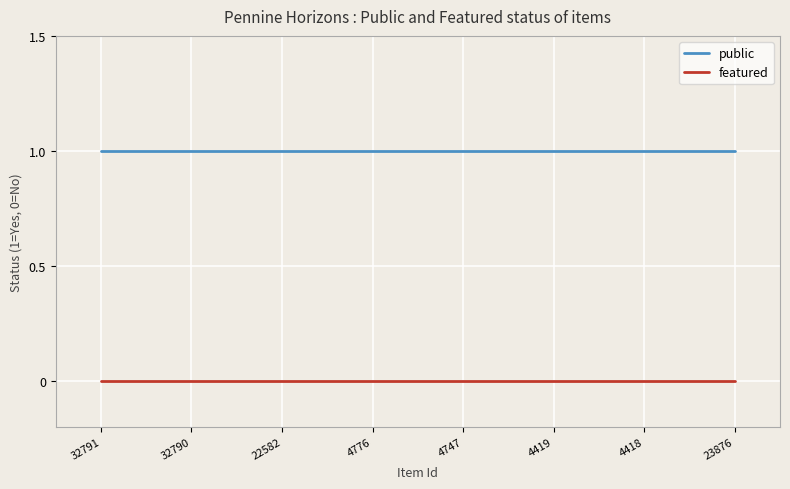

True or false: public and featured intersect in this chart.

False